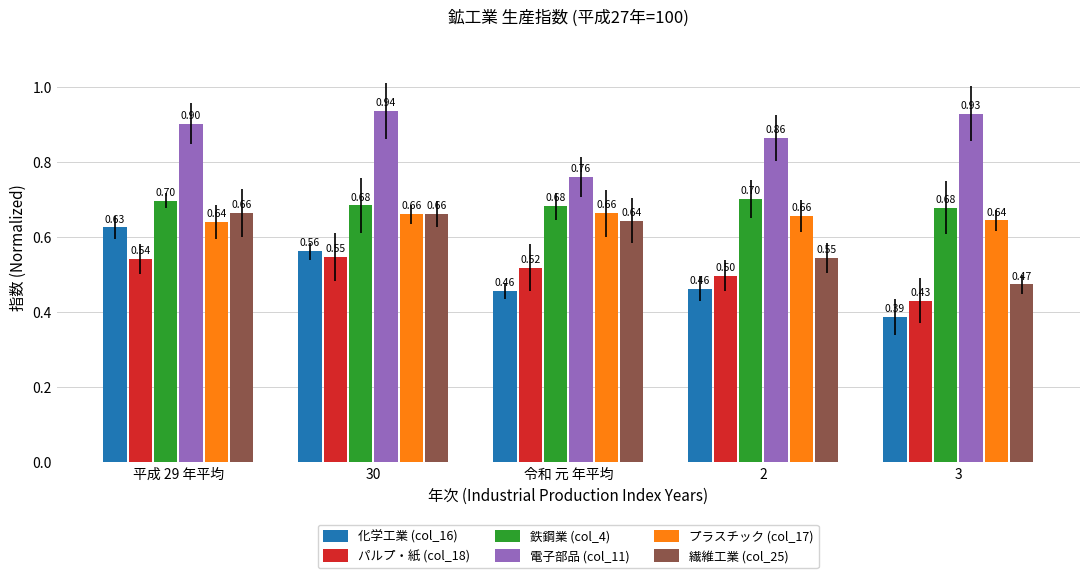

How many プラスチック (col_17) values are between 0 and 1?

5